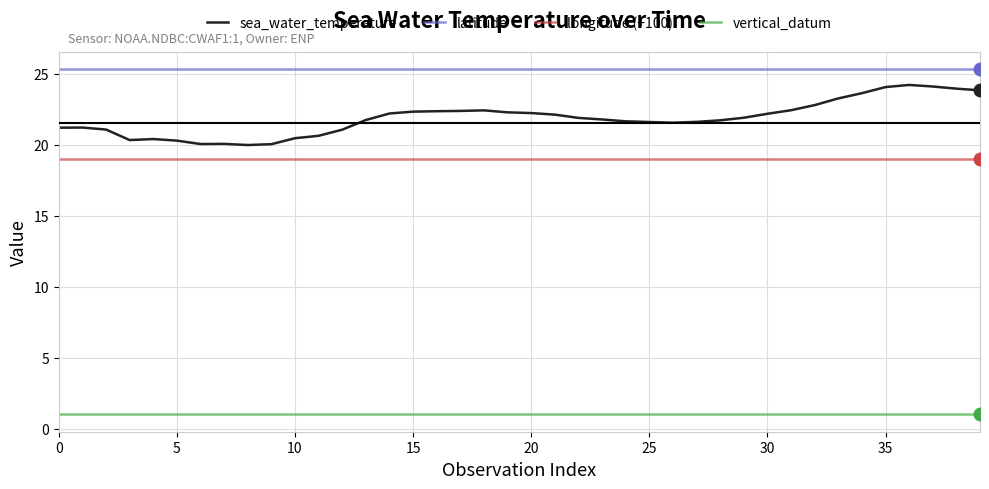

True or false: latitude and longitude (+100) cross at least once.

False